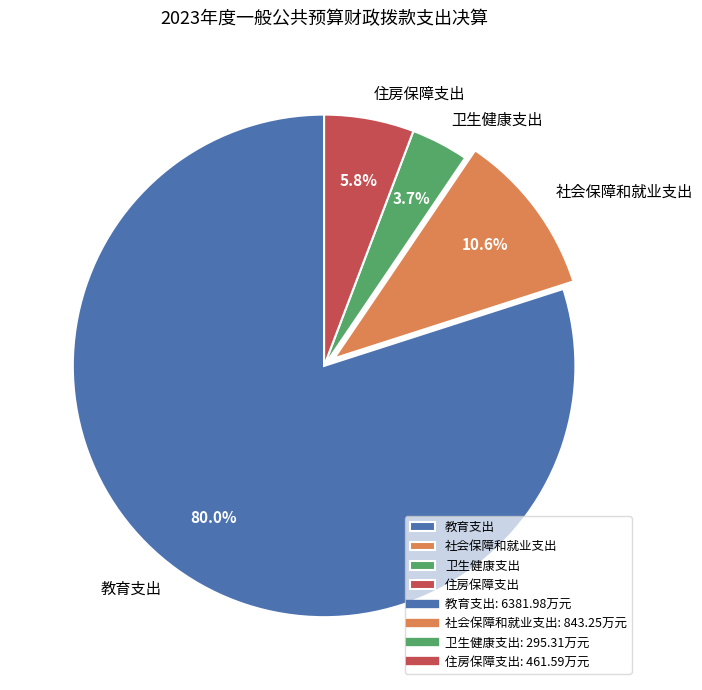

What is the total percentage of 卫生健康支出 and 住房保障支出?

9.5%